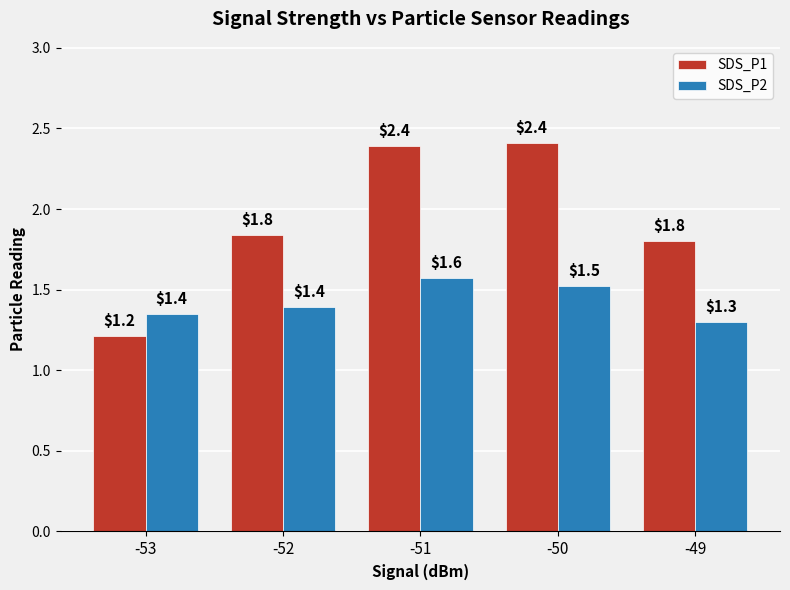

At how many categories does at least one series exceed 2?

2